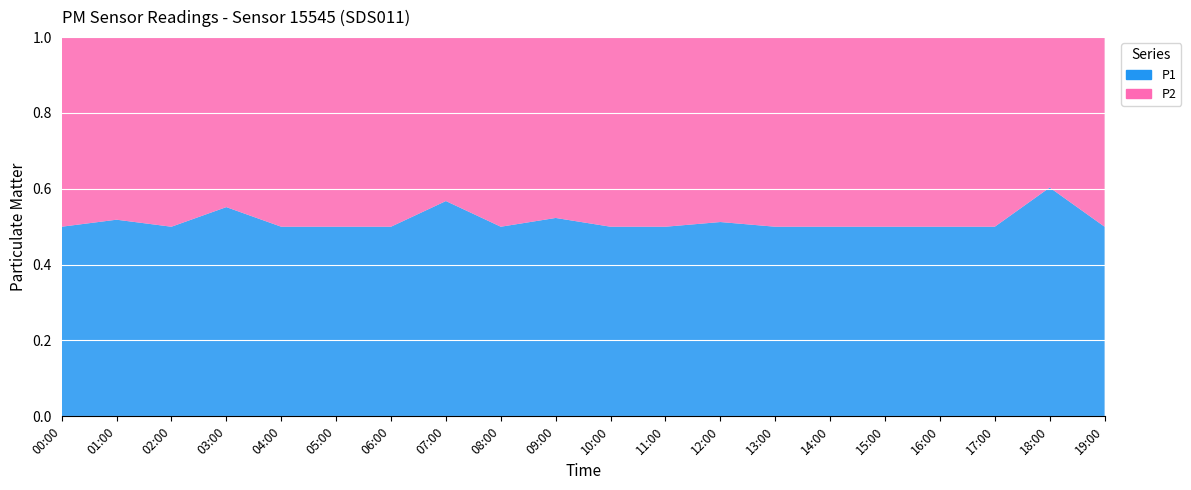

Reading left to right, extract all data points from this chart.

P1: 0.6	1.4	1.1	1.6	0.8	1.2	0.5	2.0	0.5	1.1	1.0	1.5	2.1	0.4	0.8	0.5	1.3	1.2	4.0	0.5
P2: 0.6	1.3	1.1	1.3	0.8	1.2	0.5	1.5	0.5	1.0	1.0	1.5	2.0	0.4	0.8	0.5	1.3	1.2	2.6	0.5